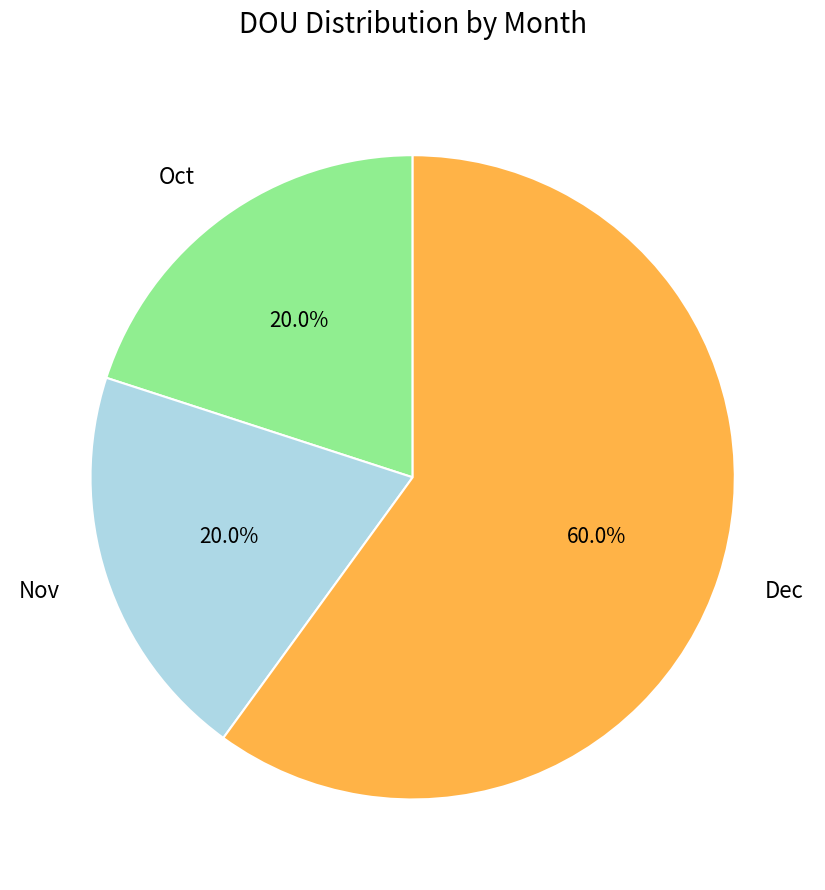

To the nearest percent, what is the difference between the largest and smallest slice percentages?

40%